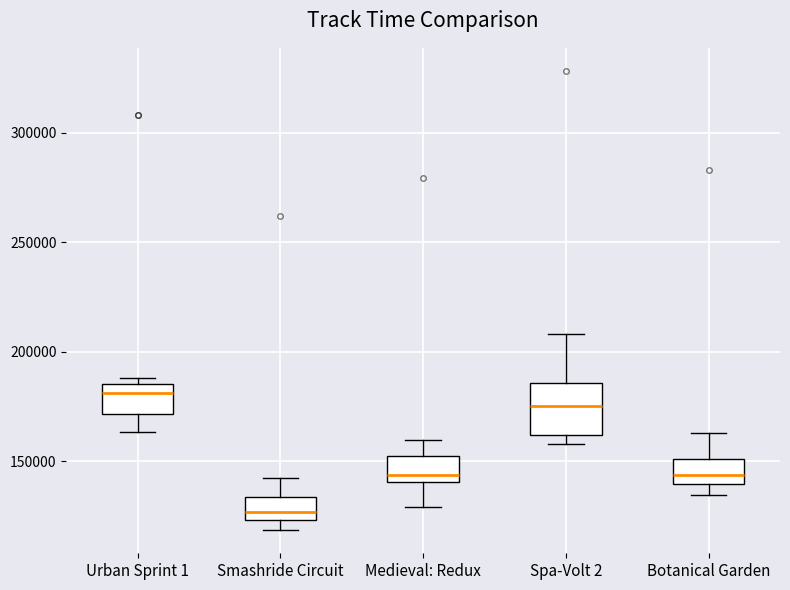

Reading left to right, transcribe this box plot: for each box, give where its median line is, the range the box spans, and where its two whiskers end, as read against the y-axis. The values are not printed on the chart, so give them approximately, as read against the axis.

Urban Sprint 1: median 180000, box 170000 to 185000, whiskers 165000 to 190000
Smashride Circuit: median 125000 (inside the box), box 125000 to 135000, whiskers 120000 to 140000
Medieval: Redux: median 145000, box 140000 to 155000, whiskers 130000 to 160000
Spa-Volt 2: median 175000, box 160000 to 185000, whiskers 160000 (just below the box's lower edge) to 210000
Botanical Garden: median 145000, box 140000 to 150000, whiskers 135000 to 165000